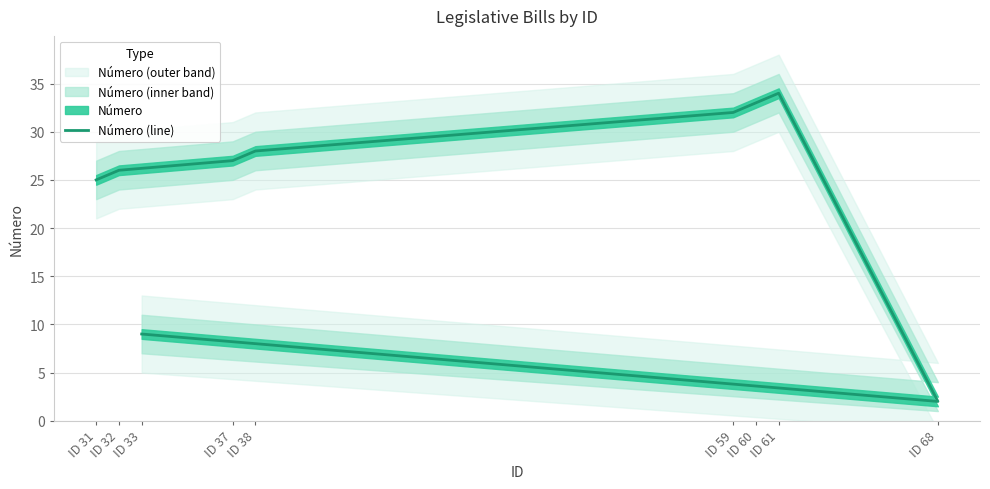

Rank the categories by value from highest to lowest.

ID 61, ID 60, ID 59, ID 38, ID 37, ID 32, ID 31, ID 33, ID 68